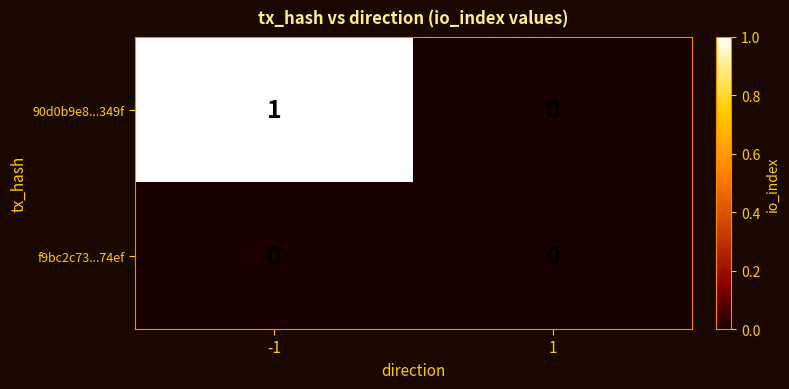

The 90d0b9e8...349f series shows 0 at -1. True or false?

False